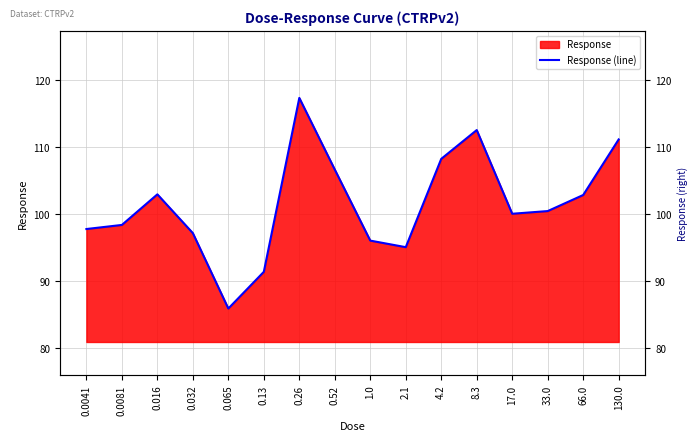

What is the value of the 13th point from the left?

100.1